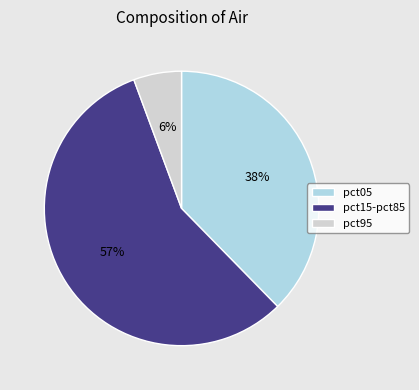

Which has a higher value, pct15-pct85 or pct05?

pct15-pct85